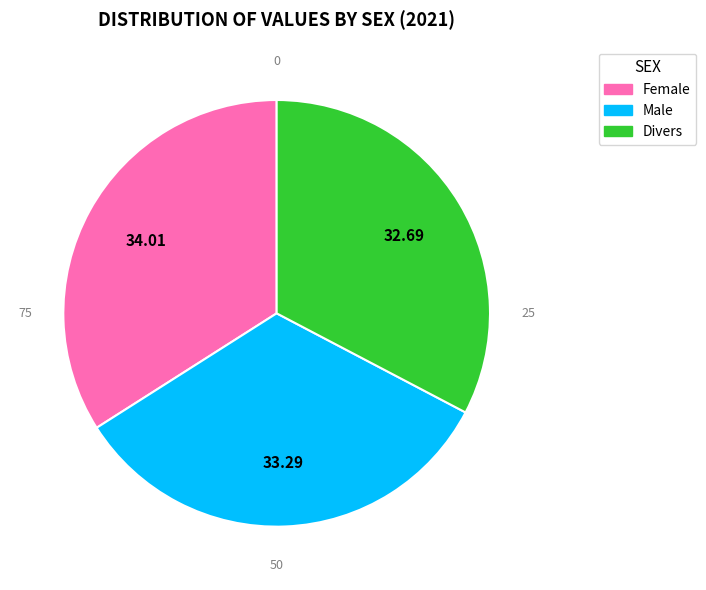

Which category has the smallest portion of the pie?

Divers